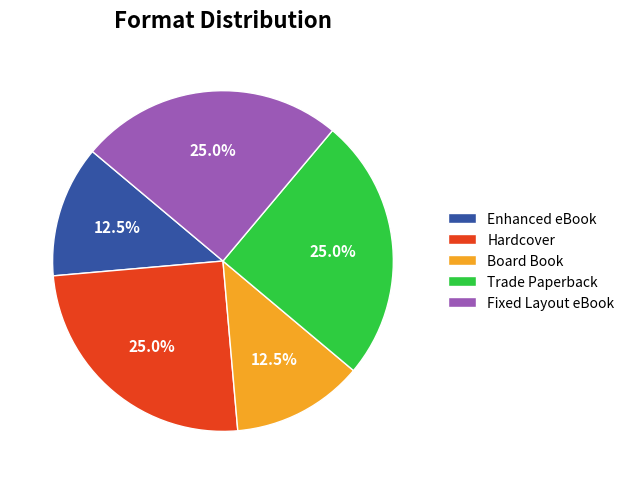

What portion of the pie excludes Enhanced eBook?

87.5%